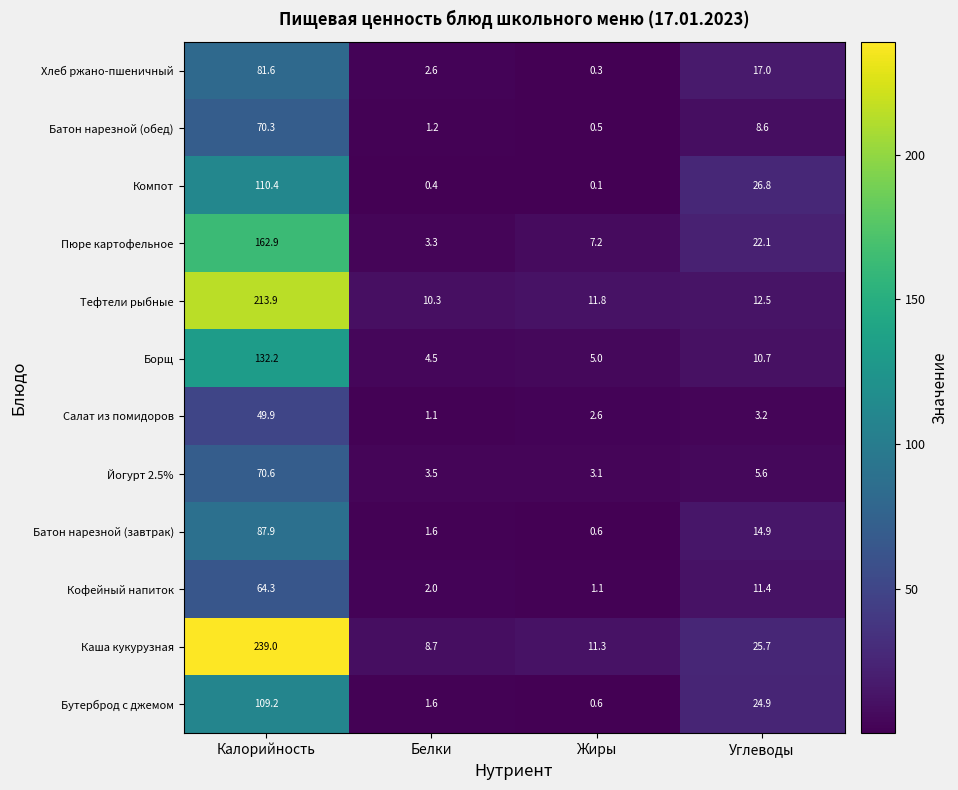

What is the spread (max minus min) of values at Жиры?

11.7